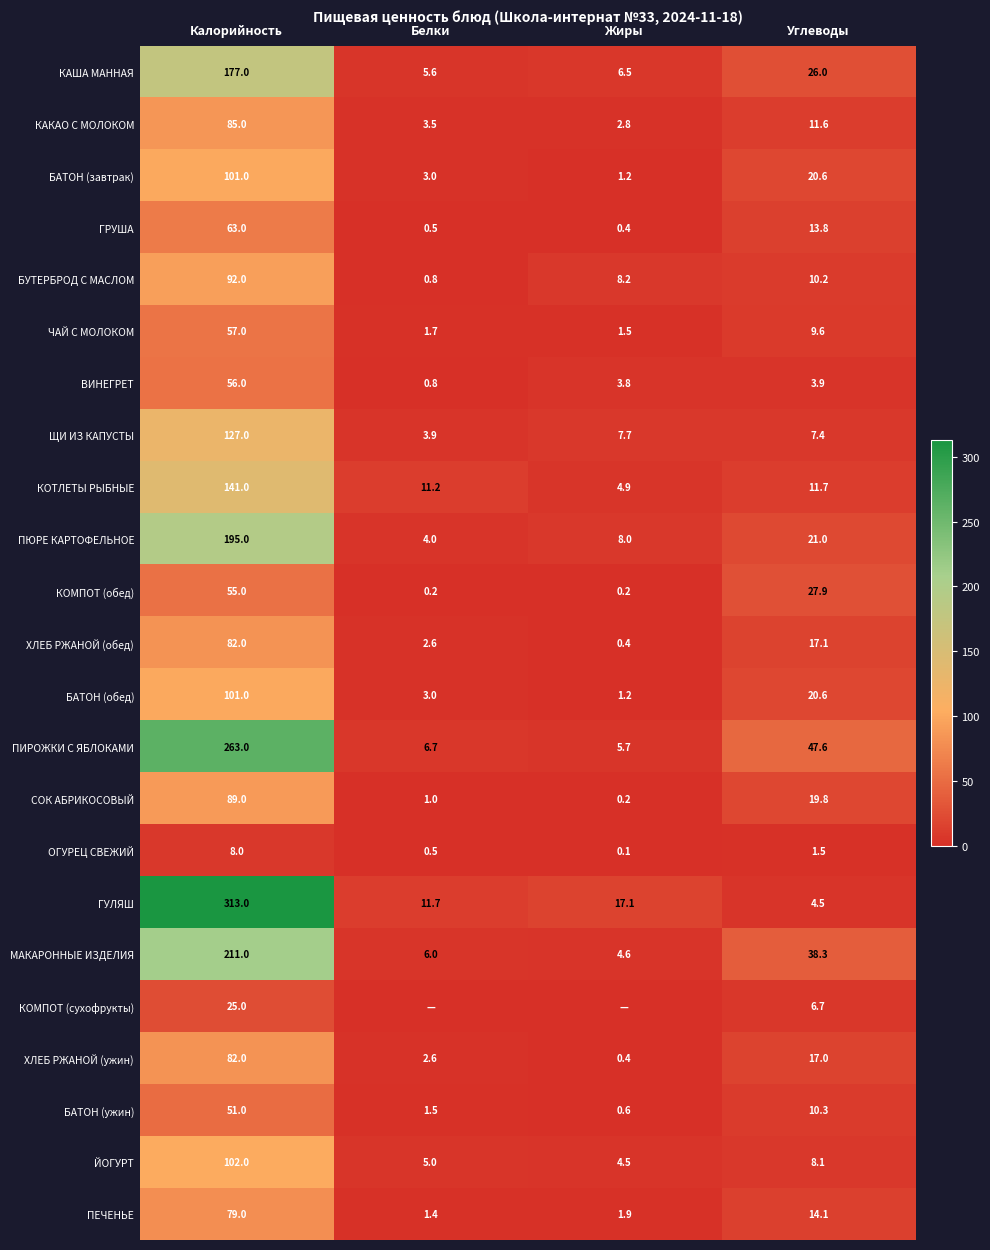

The ОГУРЕЦ СВЕЖИЙ series shows 0.5 at Белки. True or false?

True